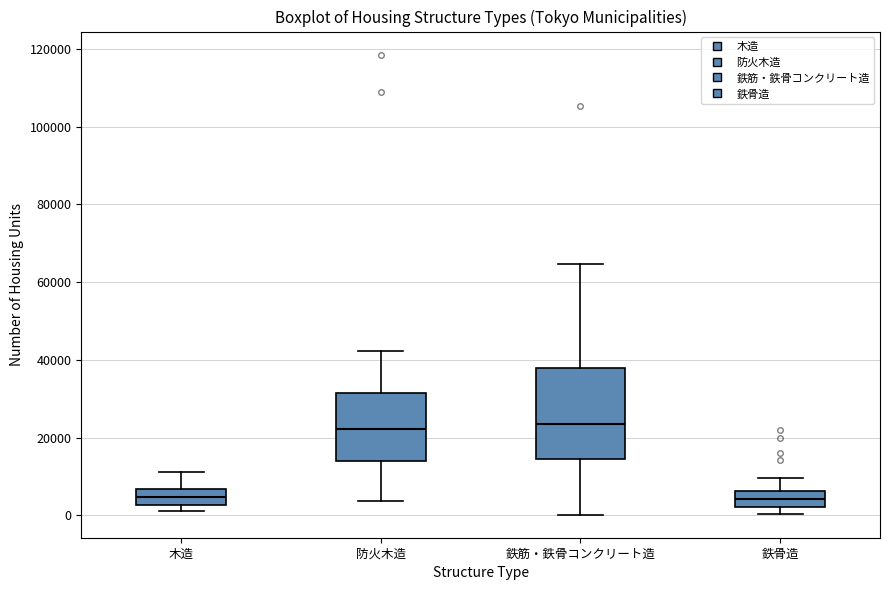

Reading left to right, read every box against the y-axis: the position of its median line, the range the box covers, and the ends of its whiskers. The values are not printed on the chart, so give them approximately, as read against the axis.

木造: median 4000, box 2000 to 6000, whiskers 2000 (just below the box's lower edge) to 12000
防火木造: median 22000, box 14000 to 32000, whiskers 4000 to 42000
鉄筋・鉄骨コンクリート造: median 24000, box 14000 to 38000, whiskers 0 to 64000
鉄骨造: median 4000, box 2000 to 6000, whiskers 0 to 10000